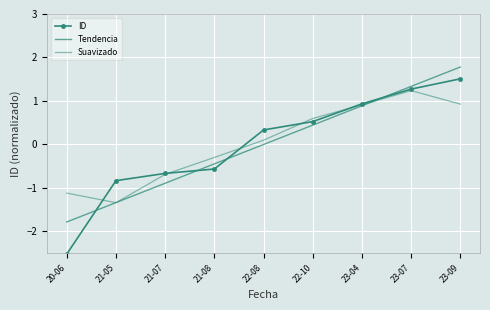

What is the lowest value of the ID series?

-2.5